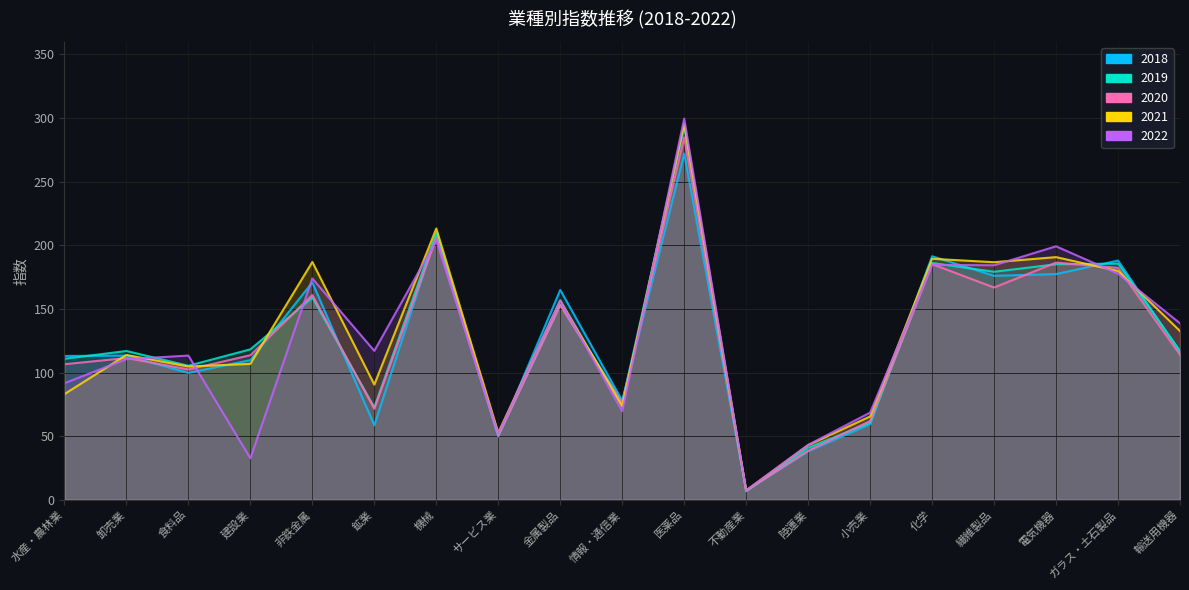

At 医薬品, list the series in order from smallest to largest.

2018, 2020, 2019, 2021, 2022